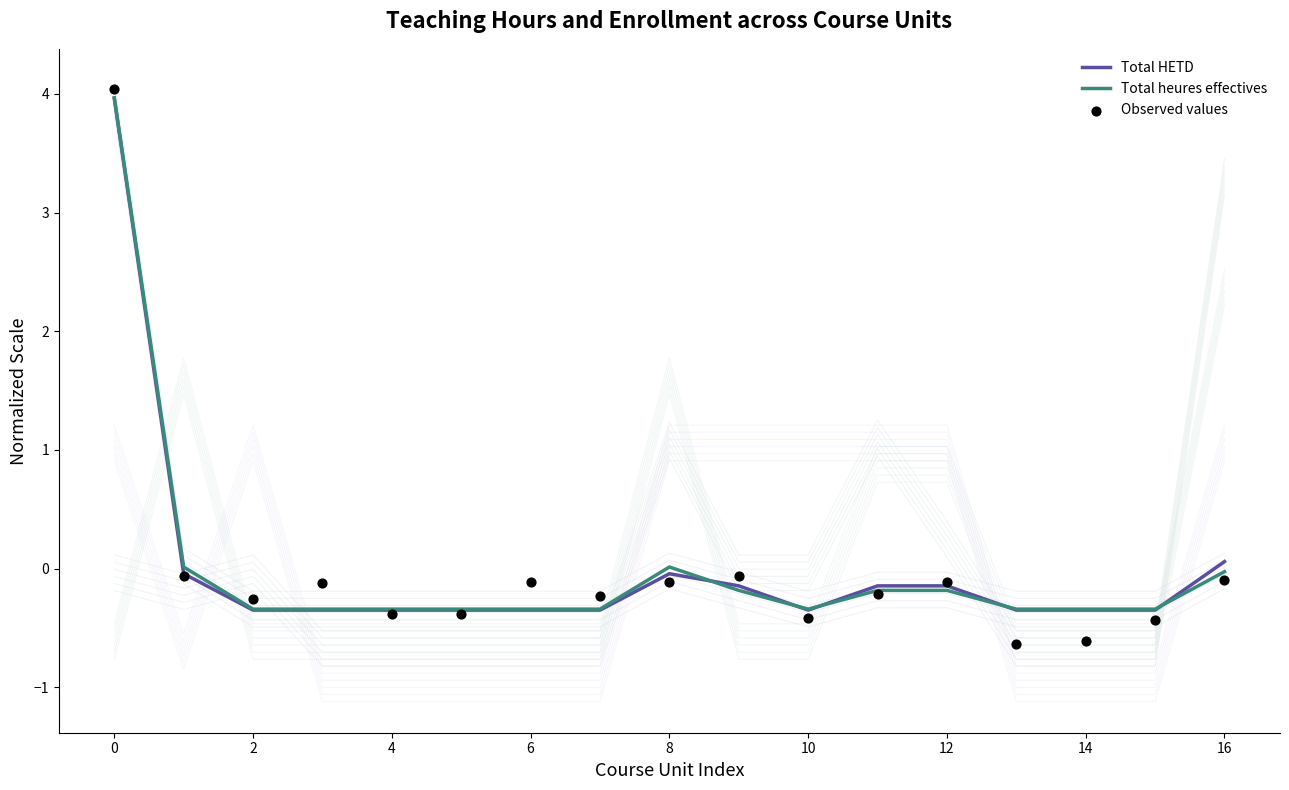

Which series contains the lowest Y value?

Observed values